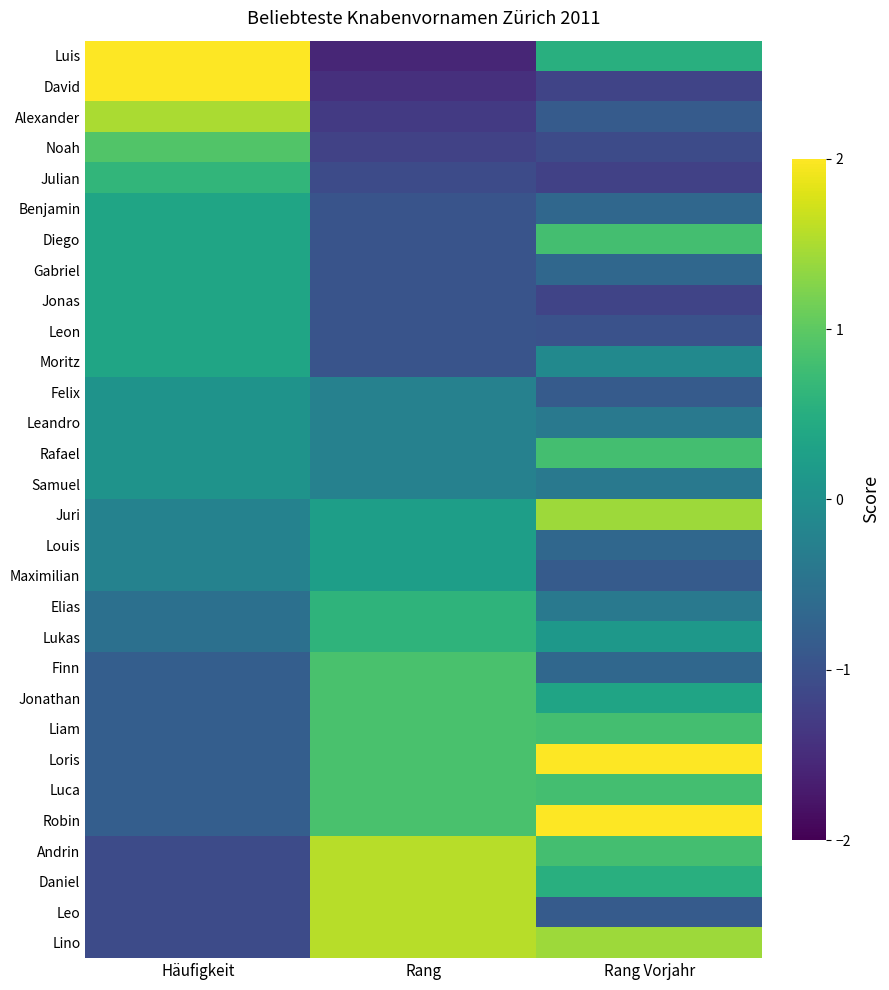

Reading right to left, extract all data points from this chart.

Luis: Rang Vorjahr=0.5	Rang=-1.6	Häufigkeit=3.5
David: Rang Vorjahr=-1.2	Rang=-1.4	Häufigkeit=2.1
Alexander: Rang Vorjahr=-0.8	Rang=-1.3	Häufigkeit=1.5
Noah: Rang Vorjahr=-1.1	Rang=-1.2	Häufigkeit=0.9
Julian: Rang Vorjahr=-1.2	Rang=-1.1	Häufigkeit=0.6
Benjamin: Rang Vorjahr=-0.7	Rang=-1.0	Häufigkeit=0.3
Diego: Rang Vorjahr=0.8	Rang=-1.0	Häufigkeit=0.3
Gabriel: Rang Vorjahr=-0.7	Rang=-1.0	Häufigkeit=0.3
Jonas: Rang Vorjahr=-1.2	Rang=-1.0	Häufigkeit=0.3
Leon: Rang Vorjahr=-1.0	Rang=-1.0	Häufigkeit=0.3
Moritz: Rang Vorjahr=-0.1	Rang=-1.0	Häufigkeit=0.3
Felix: Rang Vorjahr=-0.8	Rang=-0.2	Häufigkeit=0.1
Leandro: Rang Vorjahr=-0.4	Rang=-0.2	Häufigkeit=0.1
Rafael: Rang Vorjahr=0.8	Rang=-0.2	Häufigkeit=0.1
Samuel: Rang Vorjahr=-0.4	Rang=-0.2	Häufigkeit=0.1
Juri: Rang Vorjahr=1.4	Rang=0.2	Häufigkeit=-0.2
Louis: Rang Vorjahr=-0.7	Rang=0.2	Häufigkeit=-0.2
Maximilian: Rang Vorjahr=-0.8	Rang=0.2	Häufigkeit=-0.2
Elias: Rang Vorjahr=-0.4	Rang=0.6	Häufigkeit=-0.5
Lukas: Rang Vorjahr=0.1	Rang=0.6	Häufigkeit=-0.5
Finn: Rang Vorjahr=-0.7	Rang=0.9	Häufigkeit=-0.8
Jonathan: Rang Vorjahr=0.3	Rang=0.9	Häufigkeit=-0.8
Liam: Rang Vorjahr=0.8	Rang=0.9	Häufigkeit=-0.8
Loris: Rang Vorjahr=2.3	Rang=0.9	Häufigkeit=-0.8
Luca: Rang Vorjahr=0.8	Rang=0.9	Häufigkeit=-0.8
Robin: Rang Vorjahr=2.3	Rang=0.9	Häufigkeit=-0.8
Andrin: Rang Vorjahr=0.8	Rang=1.6	Häufigkeit=-1.1
Daniel: Rang Vorjahr=0.5	Rang=1.6	Häufigkeit=-1.1
Leo: Rang Vorjahr=-0.8	Rang=1.6	Häufigkeit=-1.1
Lino: Rang Vorjahr=1.4	Rang=1.6	Häufigkeit=-1.1